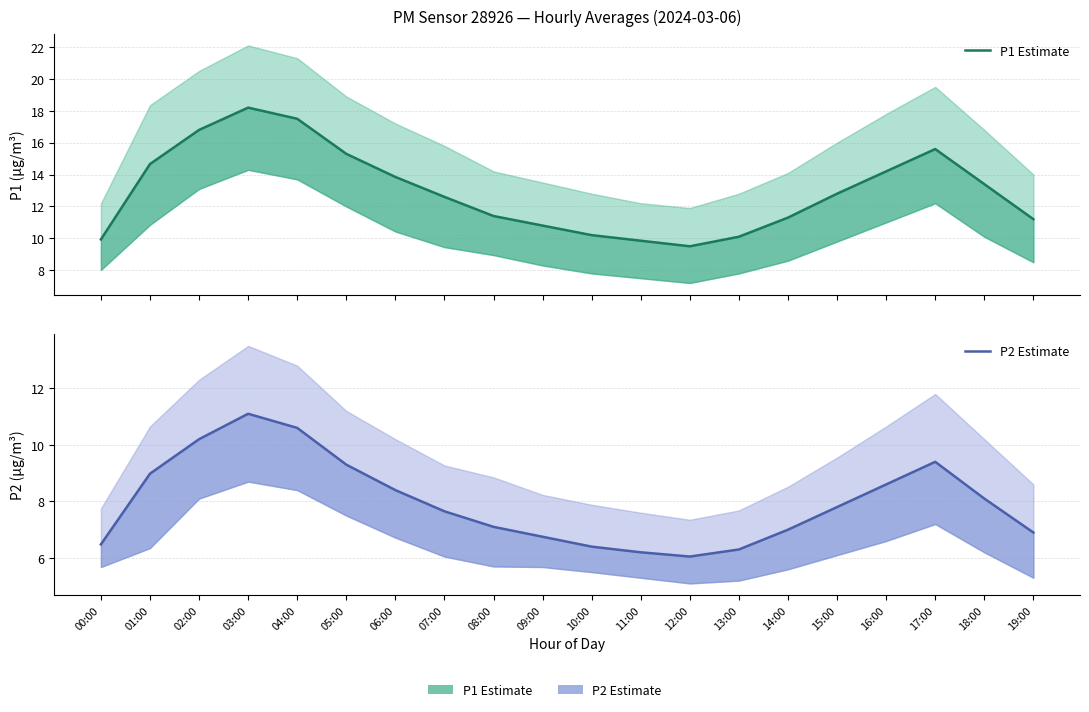

Rank the categories by P2 Estimate value from highest to lowest.

03:00, 04:00, 02:00, 17:00, 05:00, 01:00, 16:00, 06:00, 18:00, 15:00, 07:00, 08:00, 14:00, 19:00, 09:00, 00:00, 10:00, 13:00, 11:00, 12:00